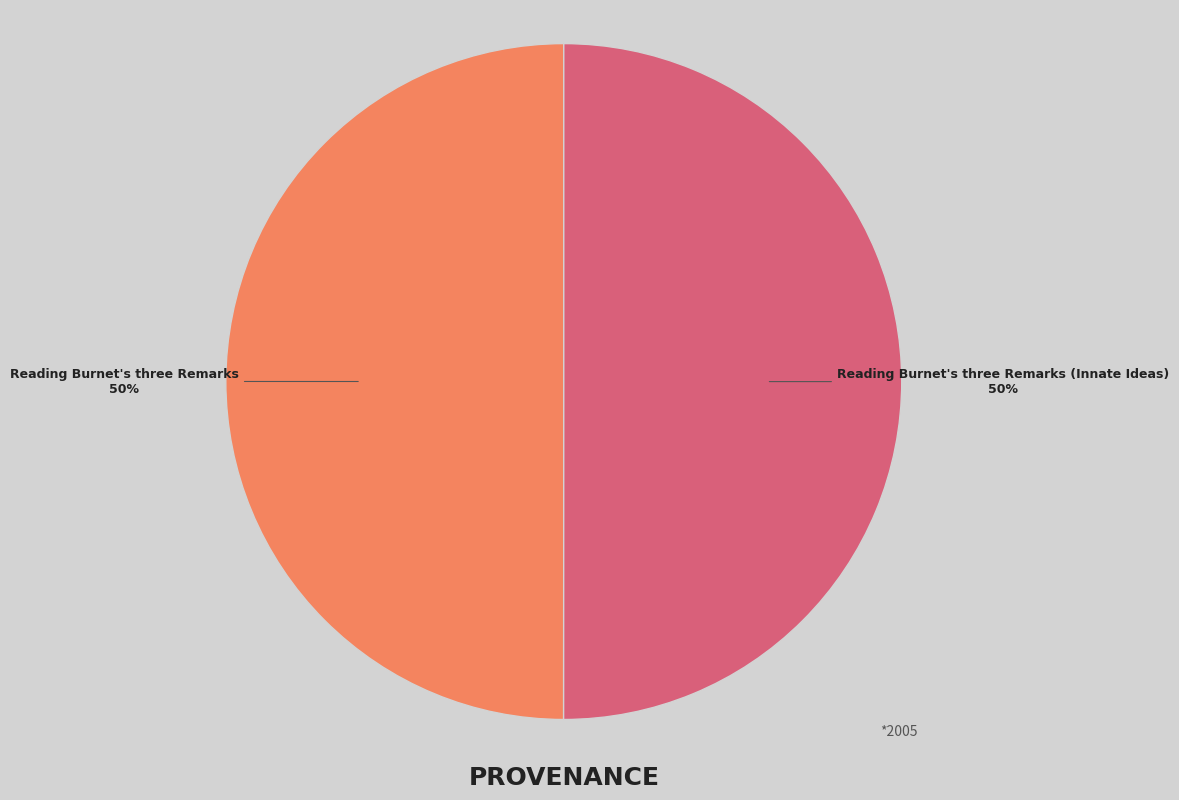

How many slices are in this pie chart?

2